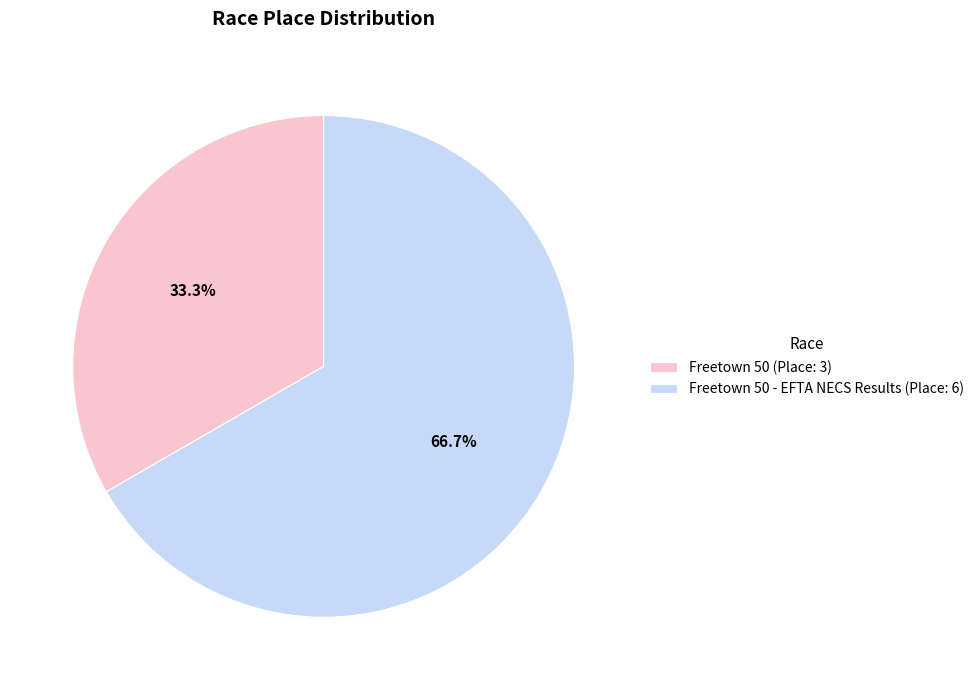

Which slice is the smallest?

Freetown 50 (Place: 3)